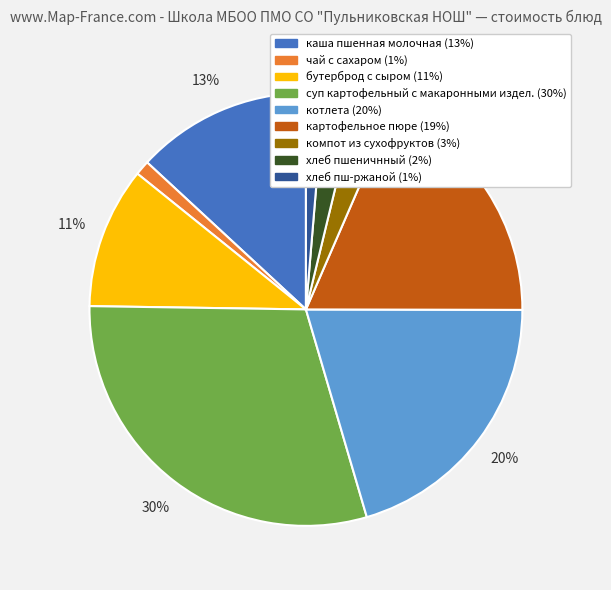

Which category has the biggest portion of the pie?

суп картофельный с макаронными издел.